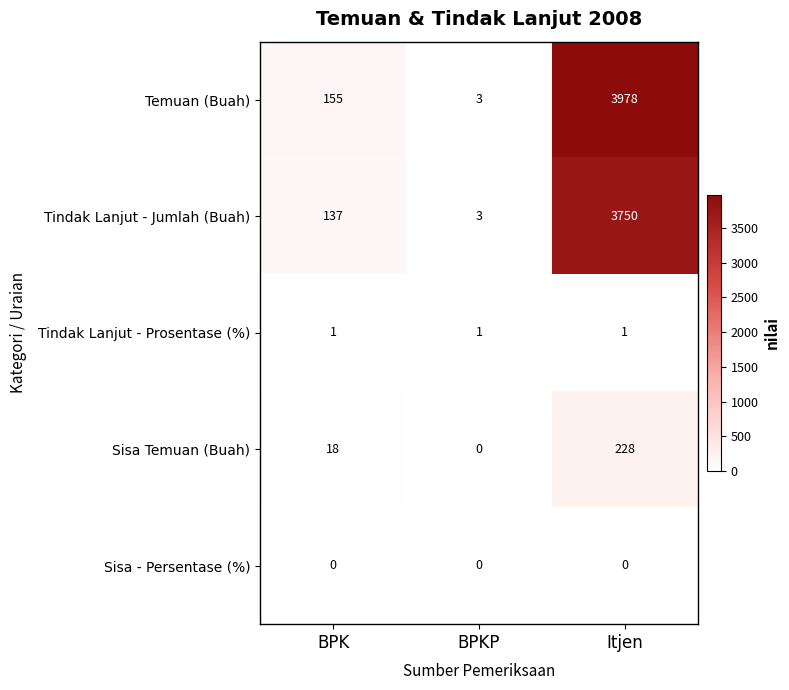

Between BPK and BPKP, which series saw the biggest shift?

Temuan (Buah)